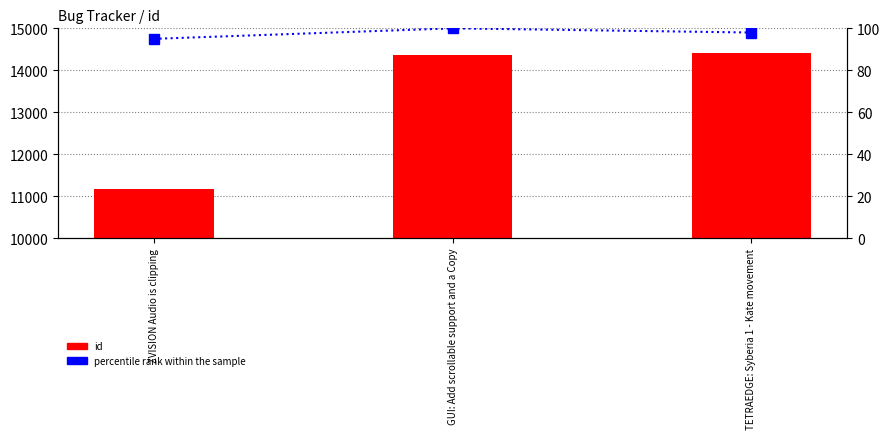

True or false: id has a value of 14370 at GUI: Add scrollable support and a Copy.

True